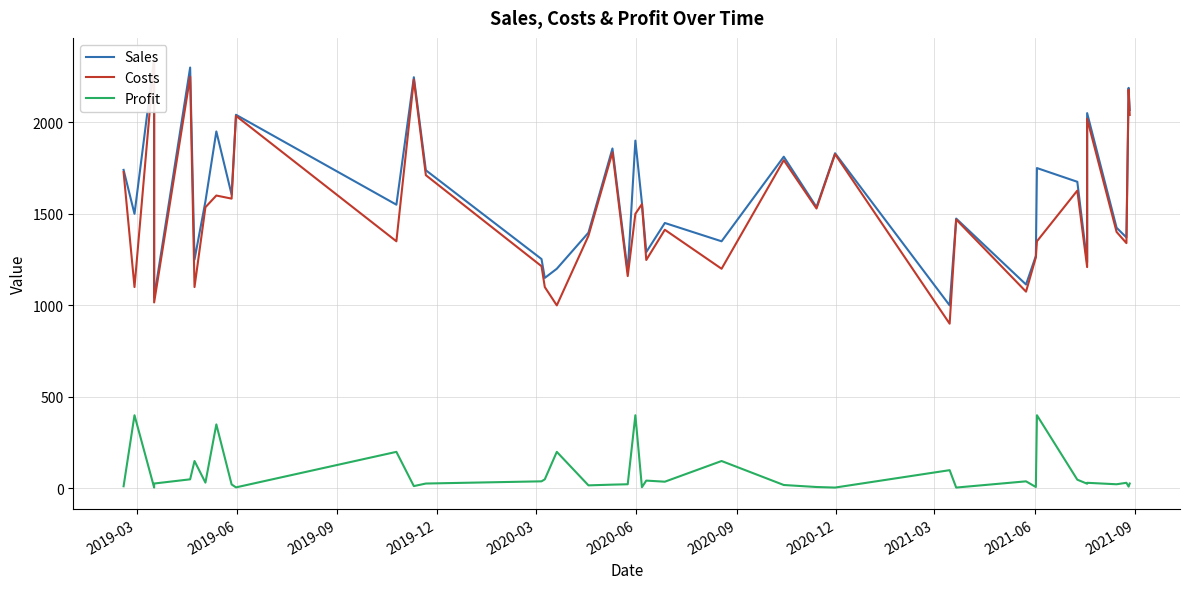

True or false: Profit and Sales cross at least once.

False